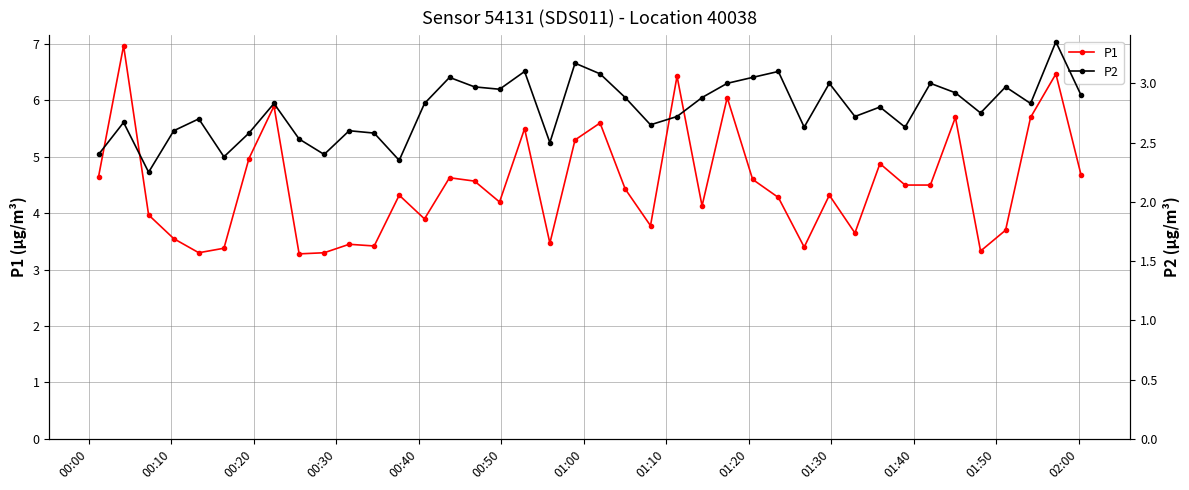

In P1, how many points are higher than both neighbors (excluding endpoints)?

13